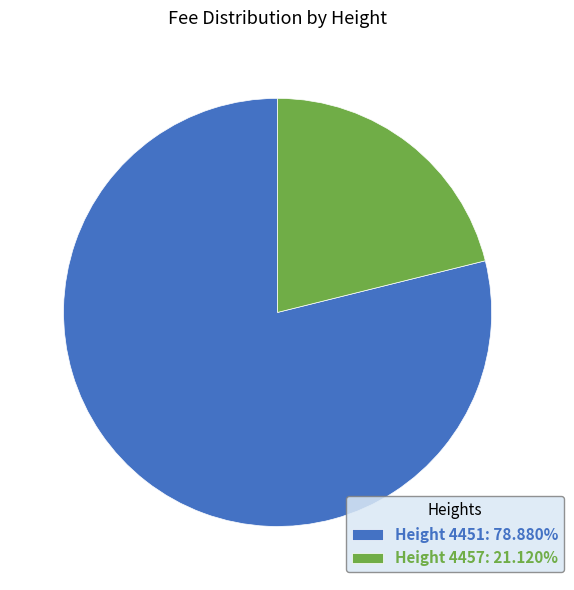

Is the sum of Height 4451: 78.880% and Height 4457: 21.120% greater than half?

Yes